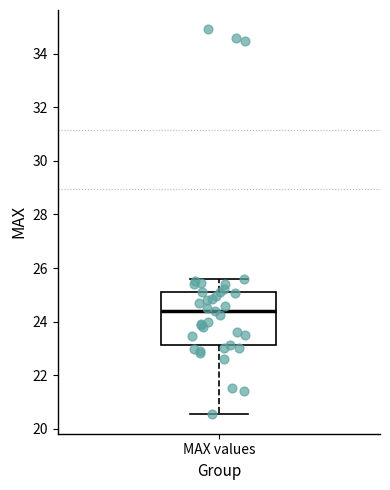

Read this box plot against the y-axis: the position of the median line, the range covered by the box, and the ends of both whiskers. The values are not printed on the chart, so give them approximately, as read against the axis.

median 24.4, box 23.2 to 25.2, whiskers 20.6 to 25.6